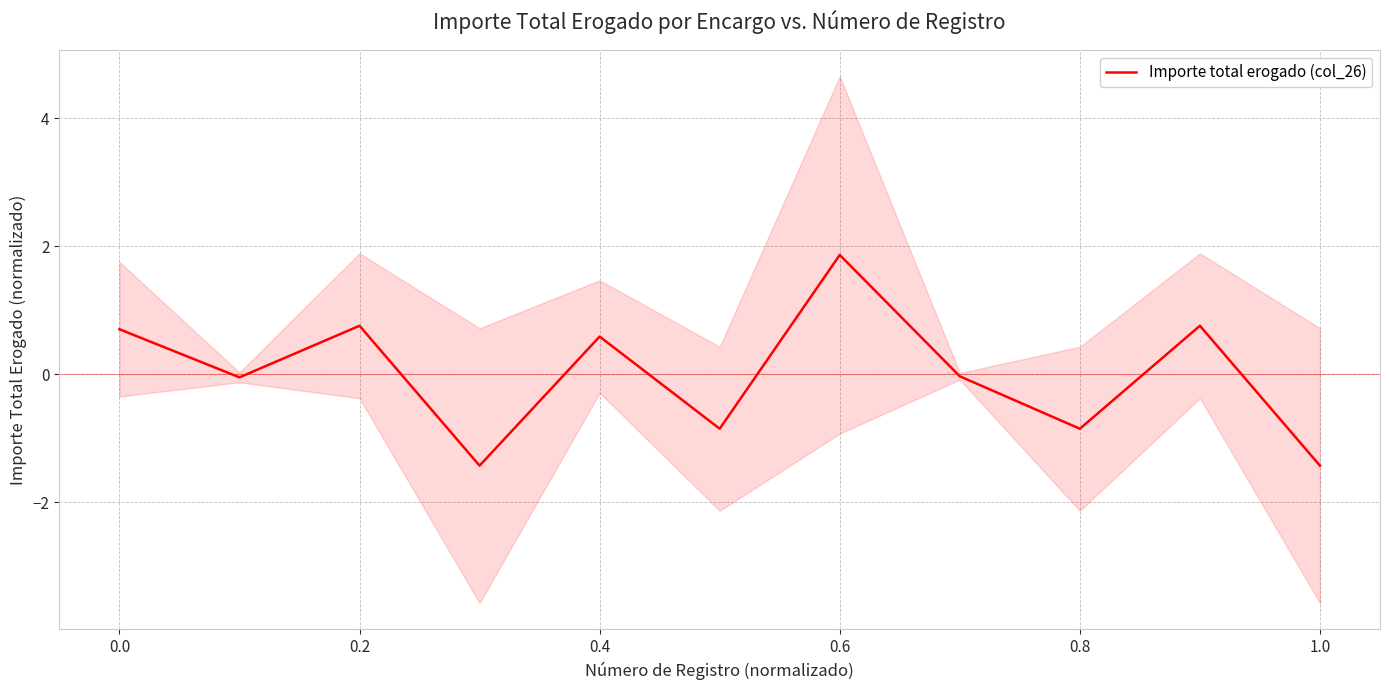

What is the value of the 10th point from the left?

0.8